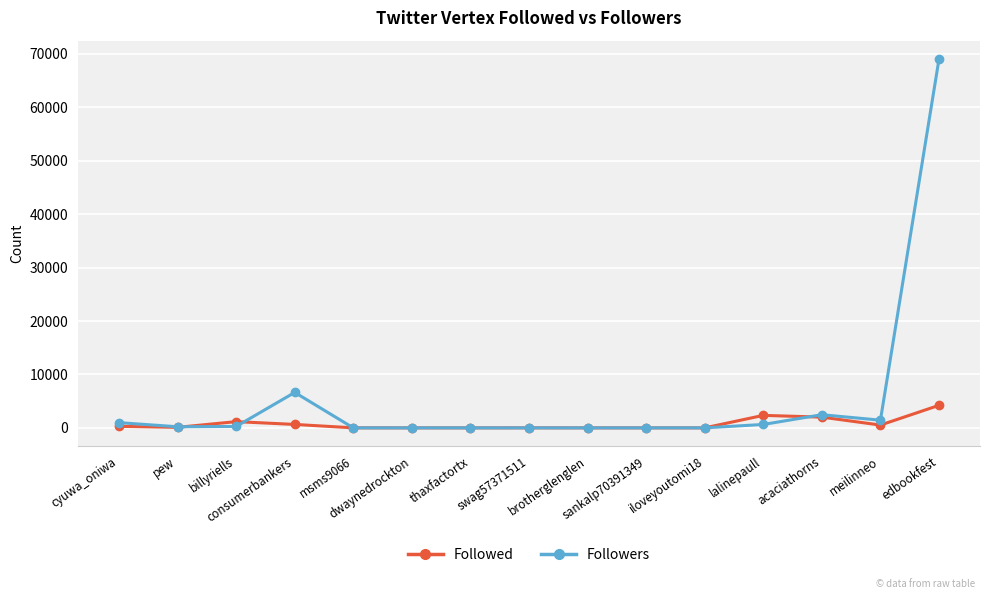

What is the total value across all series at consumerbankers?

7275